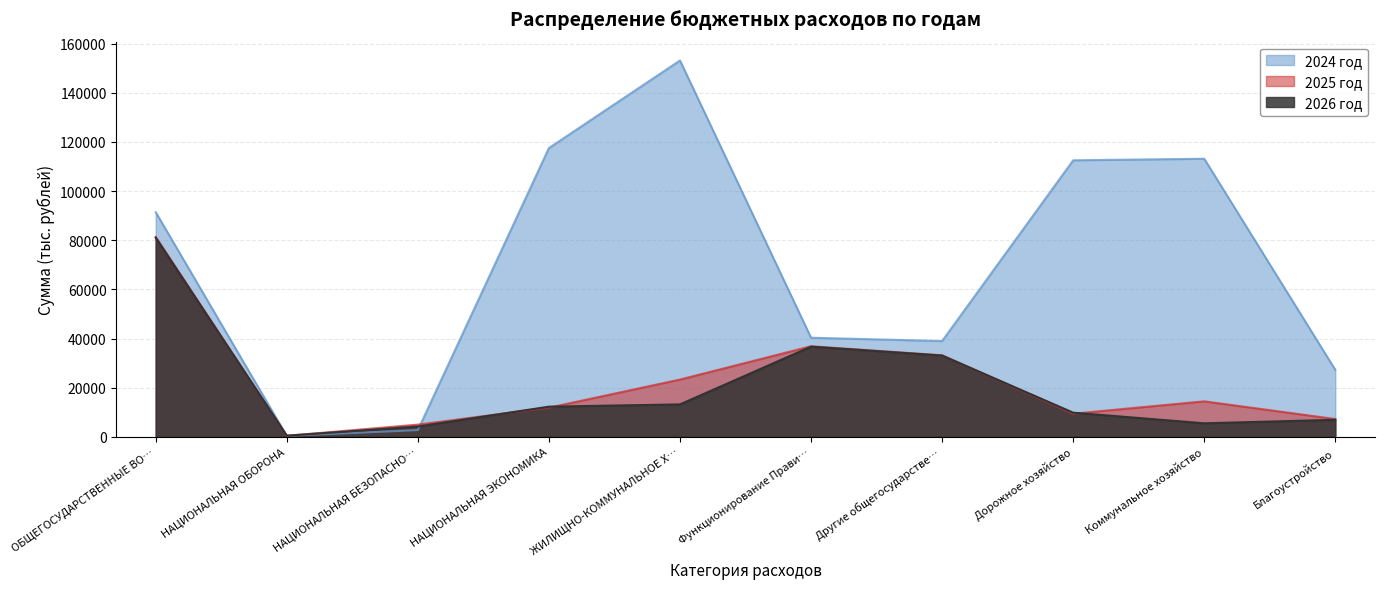

Is it true that 2025 год equals 14458.5 at Коммунальное хозяйство?

True